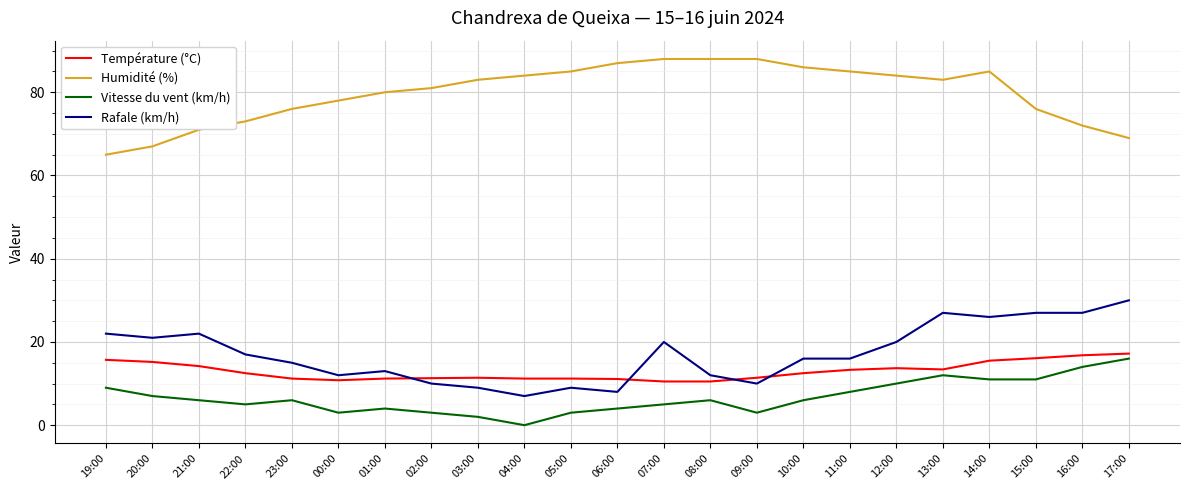

Between 23:00 and 11:00, which series saw the biggest shift?

Humidité (%)